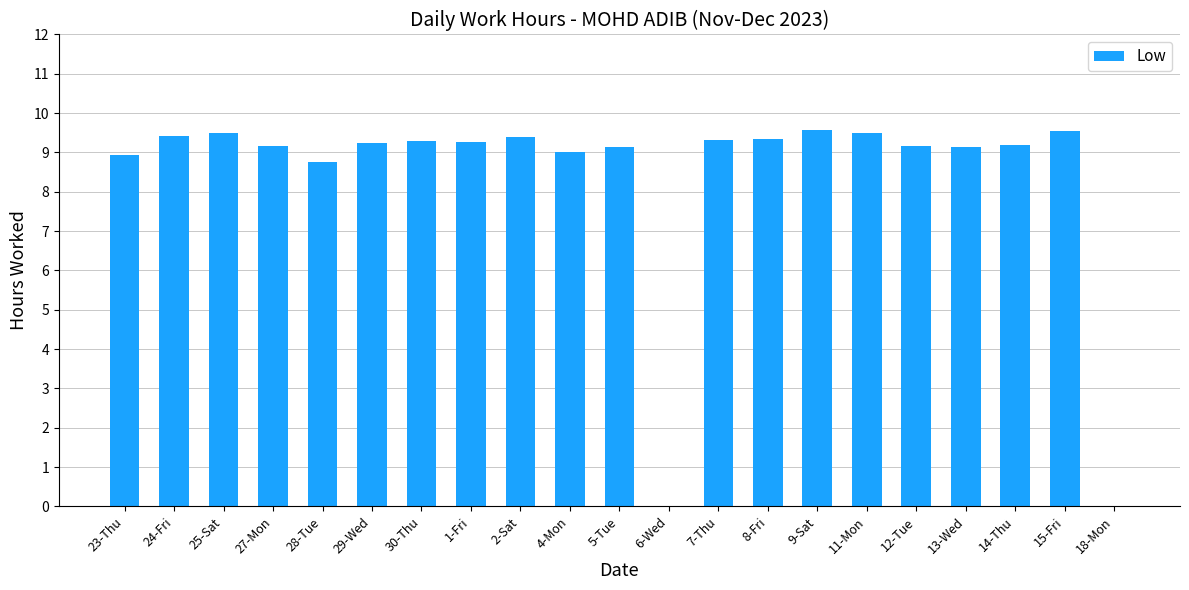

Are the bars horizontal?

No